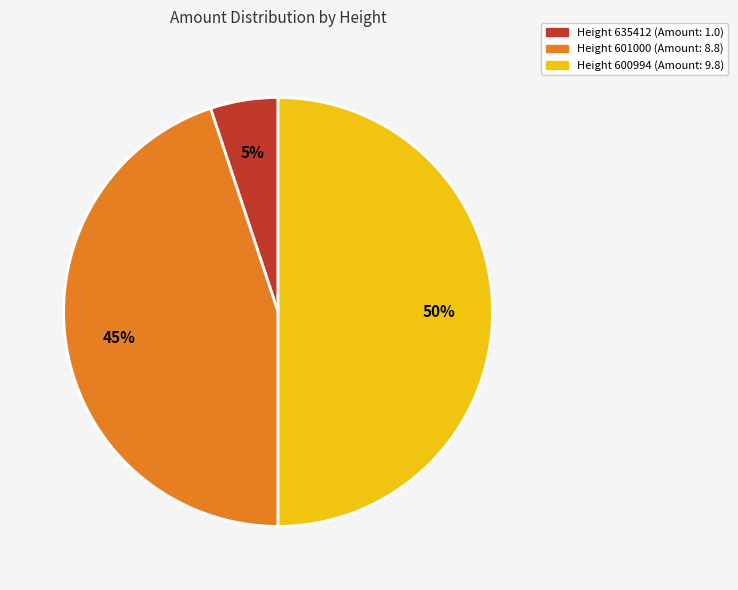

How many segments does this pie chart have?

3